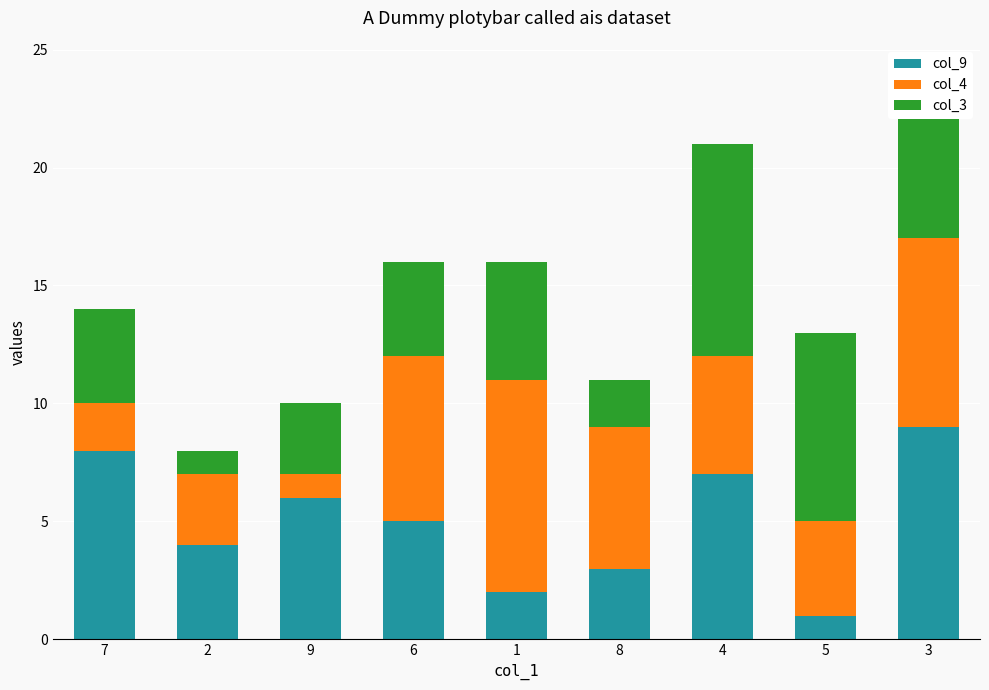

List the labels in order of col_9 value, largest first.

3, 7, 4, 9, 6, 2, 8, 1, 5